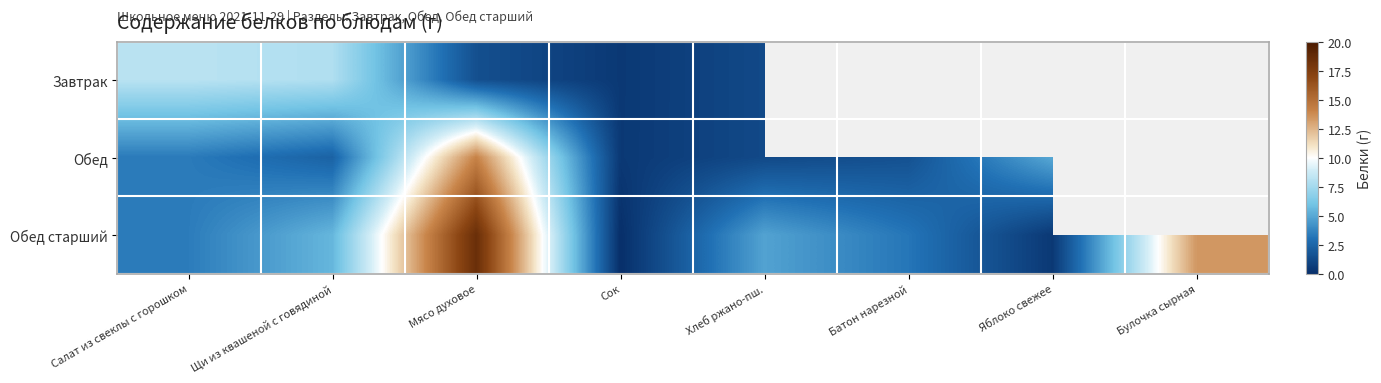

Is it true that Обед старший equals -7.9 at Сок?

False